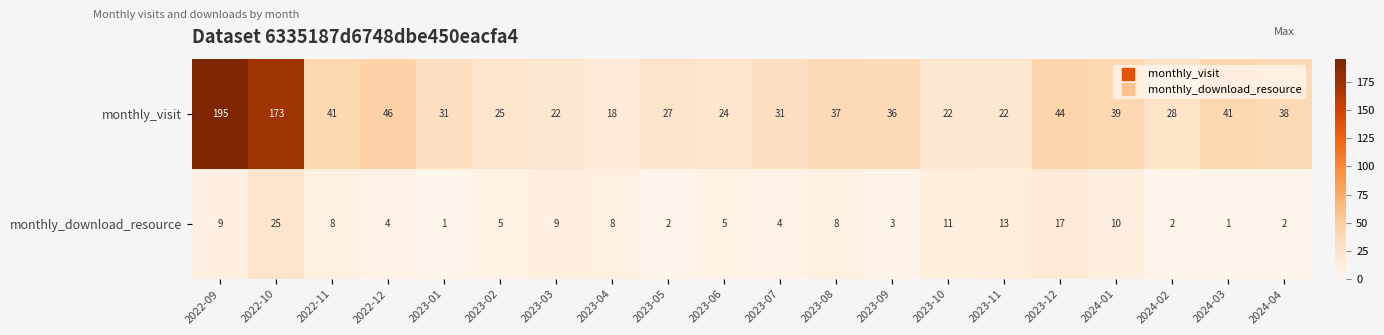

At which label does monthly_visit first exceed 36?

2022-09